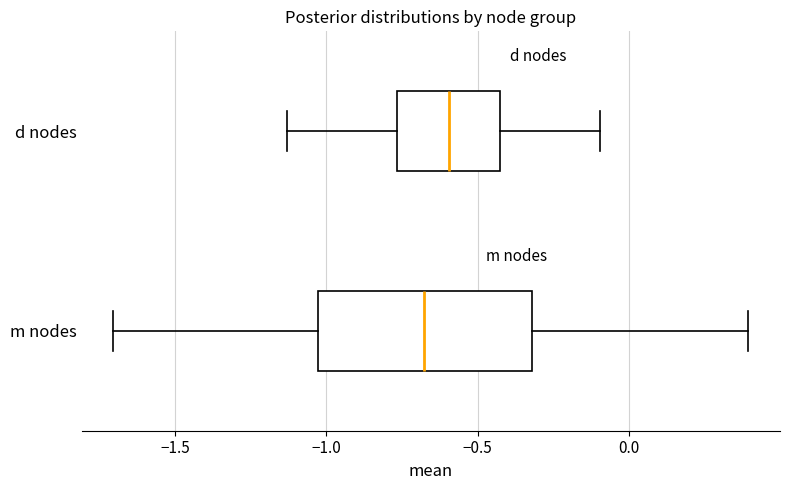

Which box's median line is the furthest to the left?

m nodes